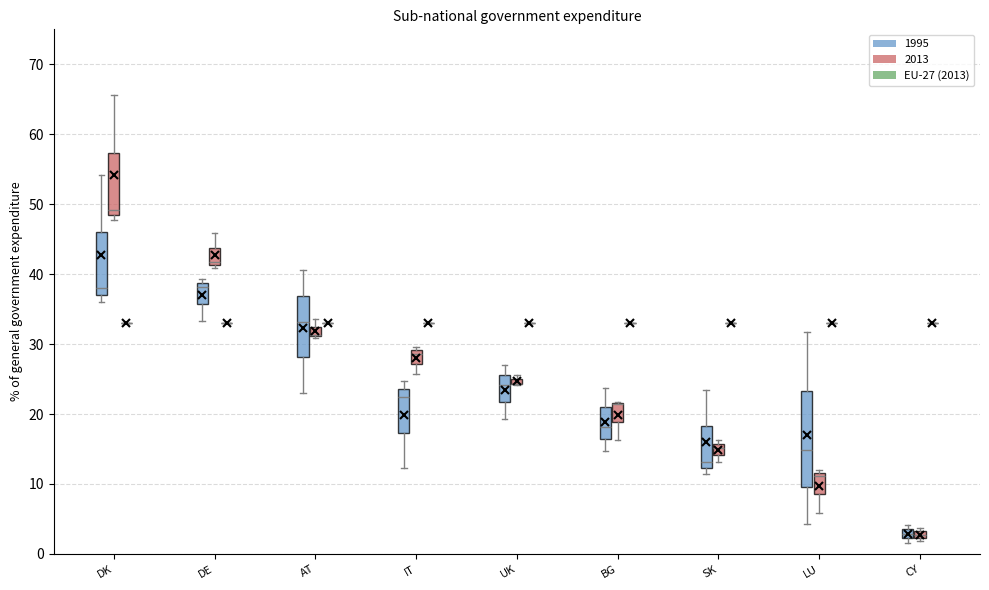

Which box is the tallest, from its lower edge to its upper edge?

LU (1995)